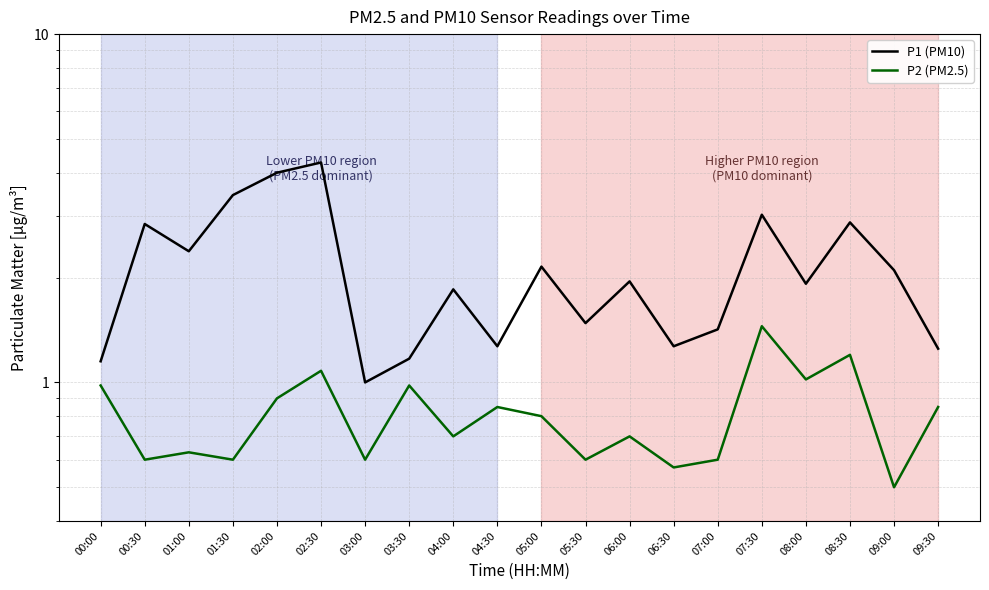

What is the difference between the second highest and second lowest values in the P1 (PM10) series?

2.9